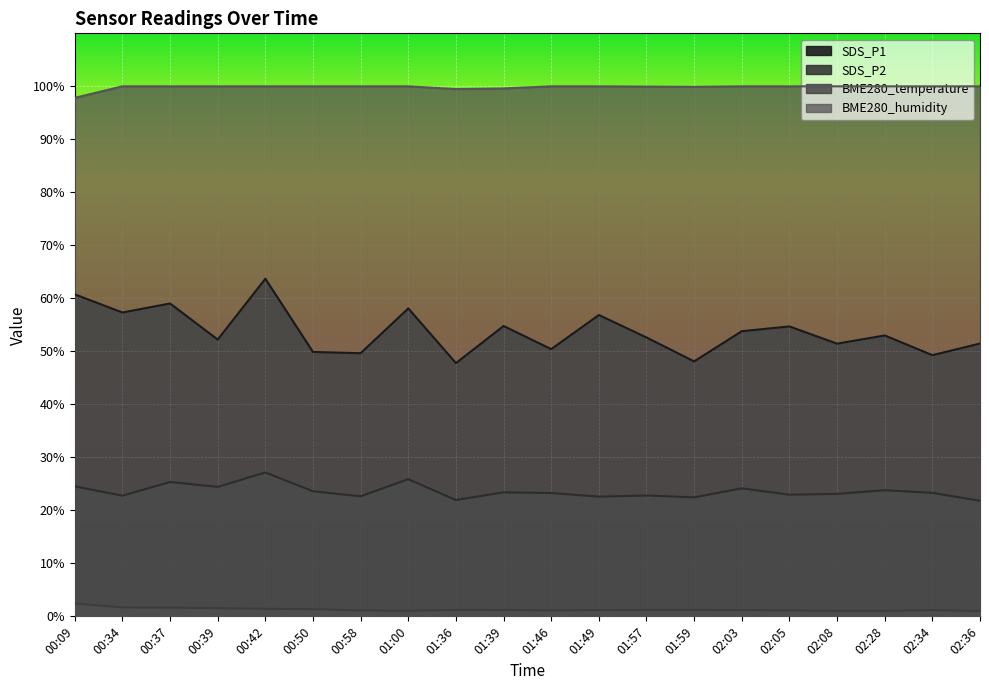

At which category does BME280_humidity reach its first local valley?

01:36